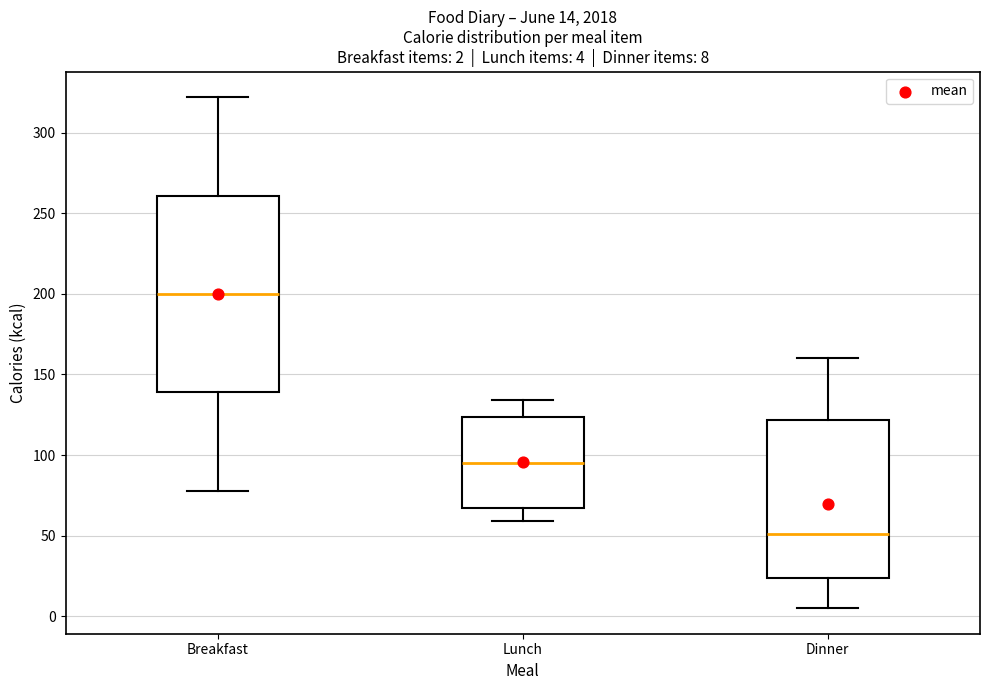

Comparing the boxes themselves (not the whiskers), which one is the tallest?

Breakfast